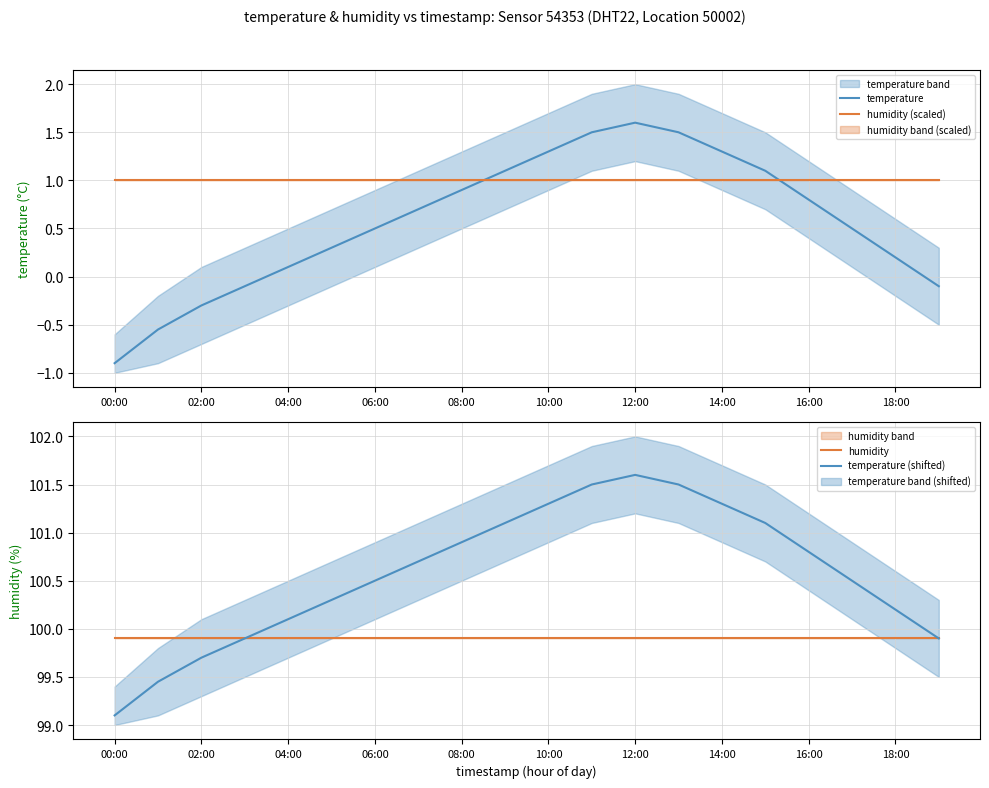

Which label corresponds to the smallest value in the chart?

00:00